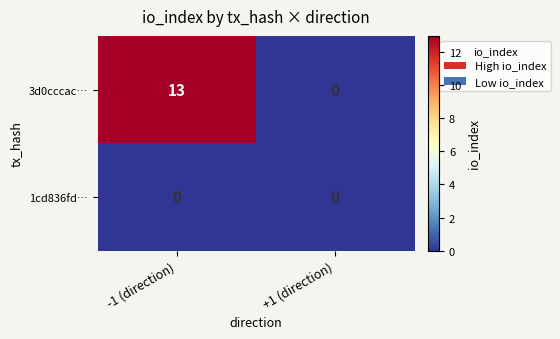

Which category has the highest value across all series?

-1 (direction)